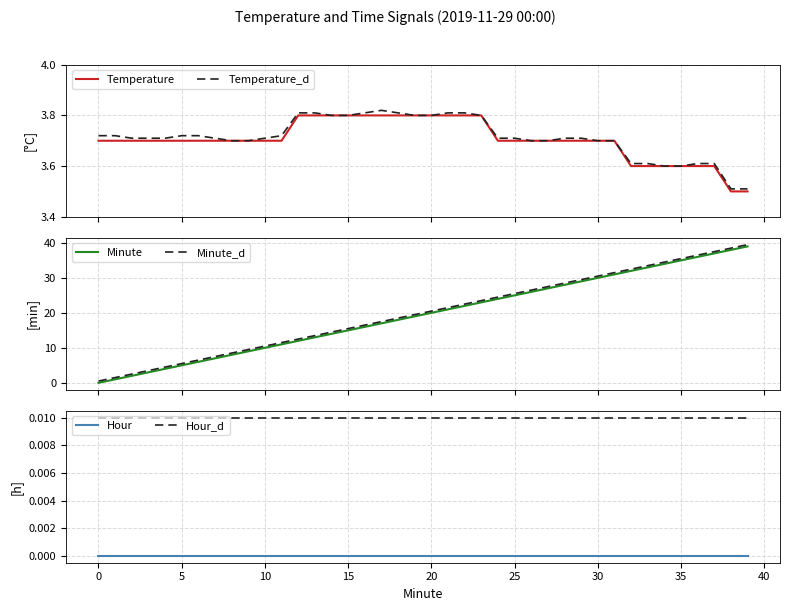

True or false: Hour and Hour_d cross at least once.

False